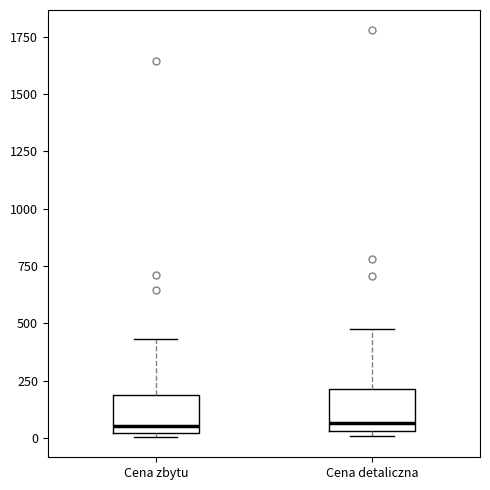

Reading left to right, read every box against the y-axis: the position of its median line, the range the box covers, and the ends of its whiskers. The values are not printed on the chart, so give them approximately, as read against the axis.

Cena zbytu: median 50, box 0 to 200, whiskers 0 (just below the box's lower edge) to 450
Cena detaliczna: median 50 (just above the box's lower edge), box 50 to 200, whiskers 0 to 500